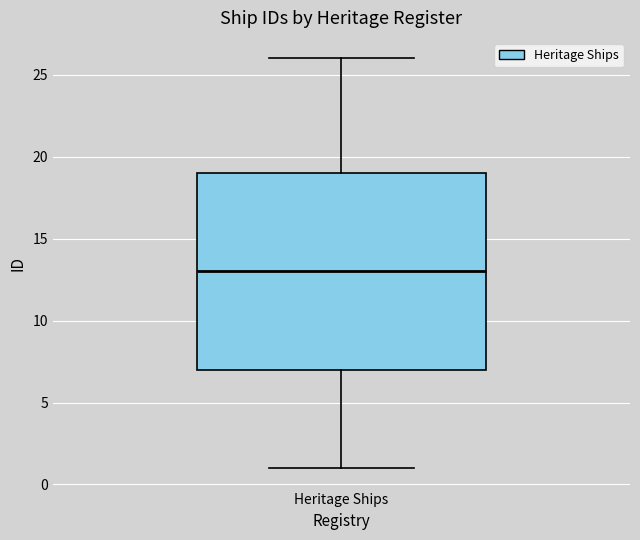

Read this box plot against the y-axis: the position of the median line, the range covered by the box, and the ends of both whiskers. The values are not printed on the chart, so give them approximately, as read against the axis.

median 13, box 7 to 19, whiskers 1 to 26